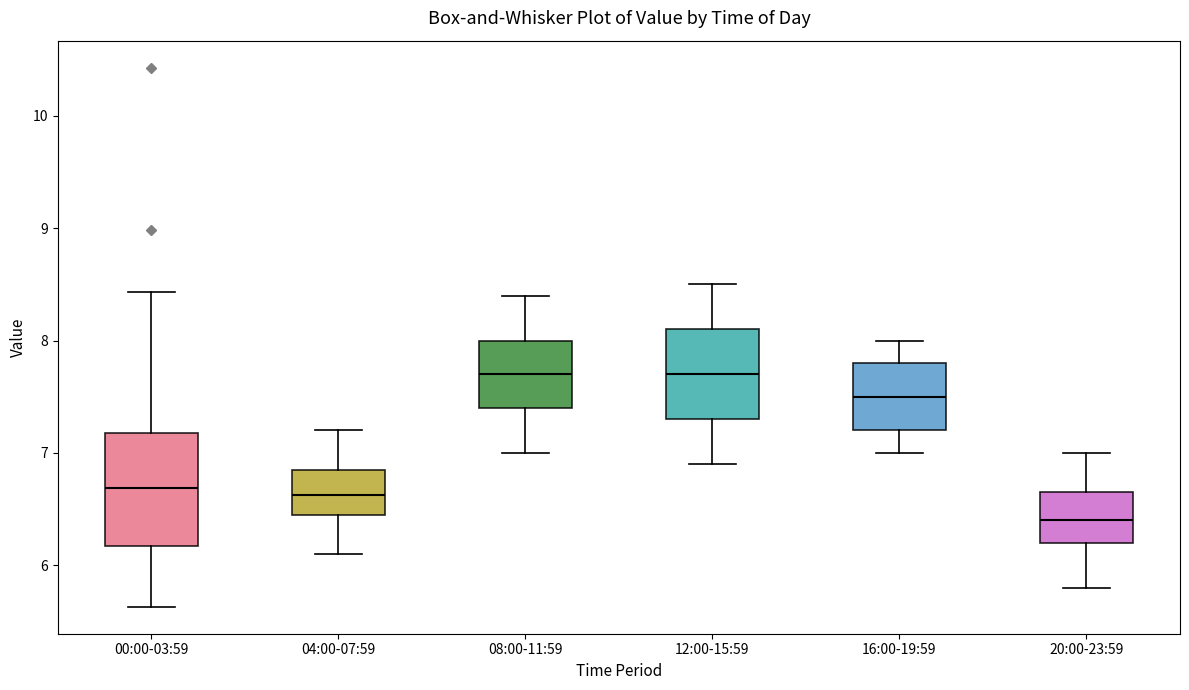

Reading left to right, read every box against the y-axis: the position of its median line, the range the box covers, and the ends of its whiskers. The values are not printed on the chart, so give them approximately, as read against the axis.

00:00-03:59: median 6.7, box 6.2 to 7.2, whiskers 5.6 to 8.4
04:00-07:59: median 6.6, box 6.5 to 6.9, whiskers 6.1 to 7.2
08:00-11:59: median 7.7, box 7.4 to 8.0, whiskers 7.0 to 8.4
12:00-15:59: median 7.7, box 7.3 to 8.1, whiskers 6.9 to 8.5
16:00-19:59: median 7.5, box 7.2 to 7.8, whiskers 7.0 to 8.0
20:00-23:59: median 6.4, box 6.2 to 6.7, whiskers 5.8 to 7.0